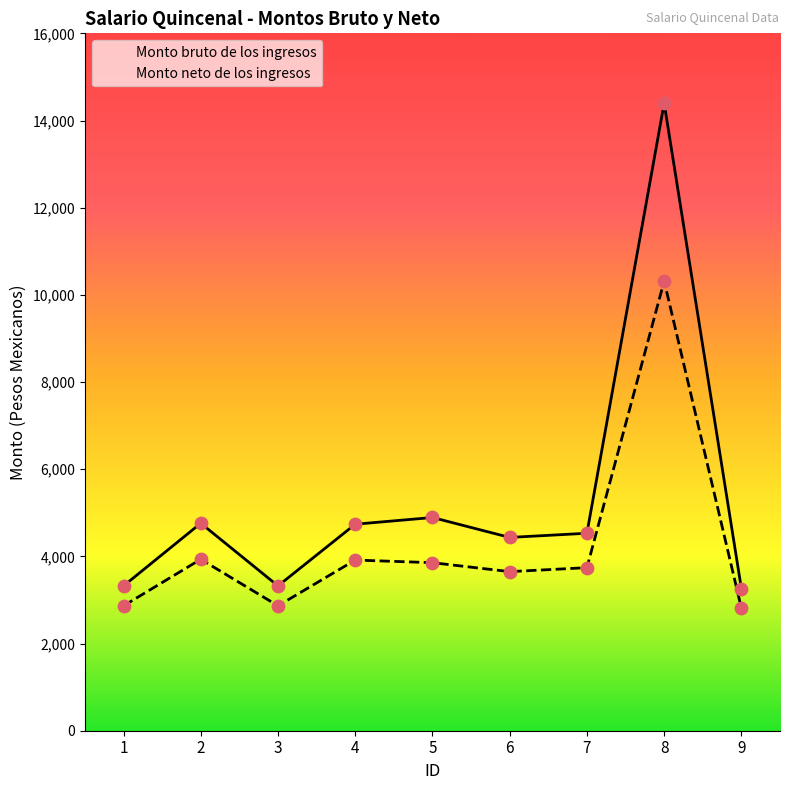

At how many categories does at least one series exceed 4748?

3